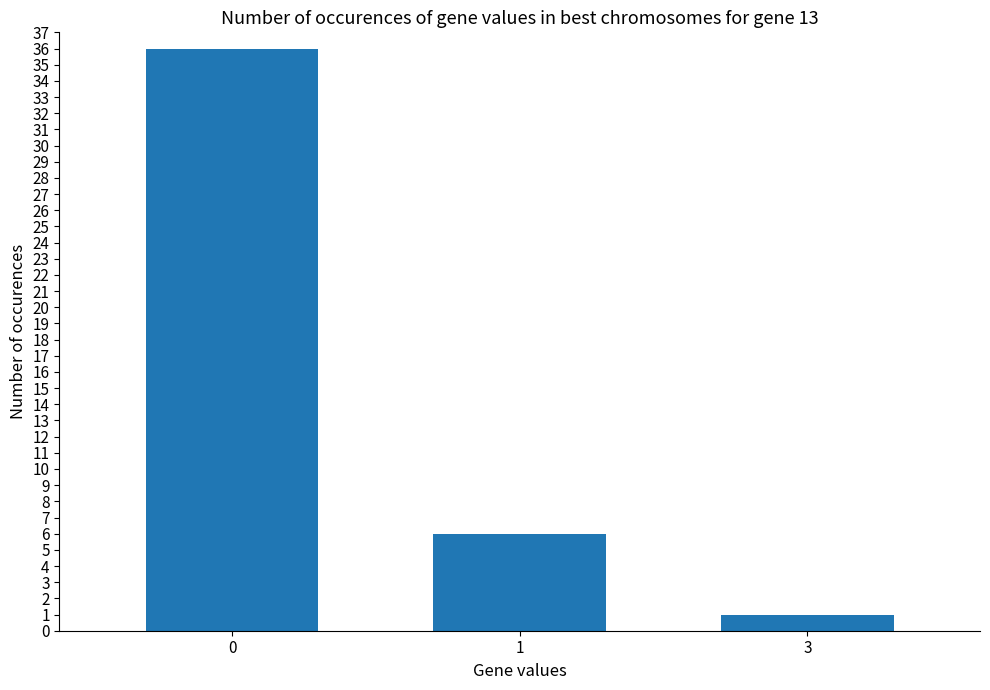

Rank the categories by value from lowest to highest.

3, 1, 0